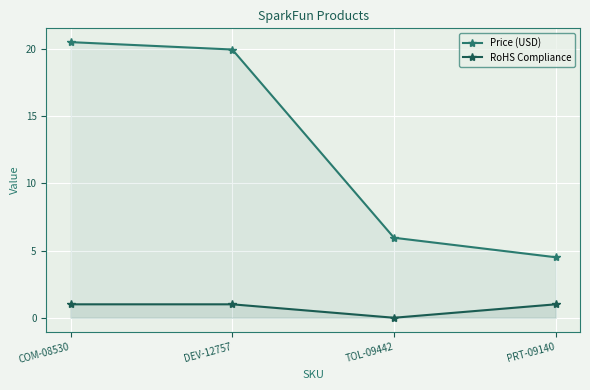

What is the spread (max minus min) of values at COM-08530?

19.5